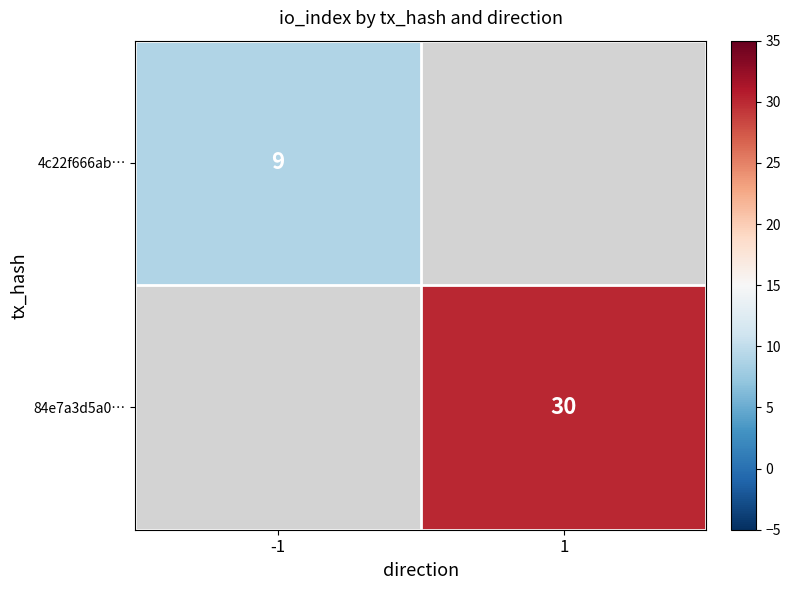

True or false: 84e7a3d5a0… has a value of 18 at 1.

False